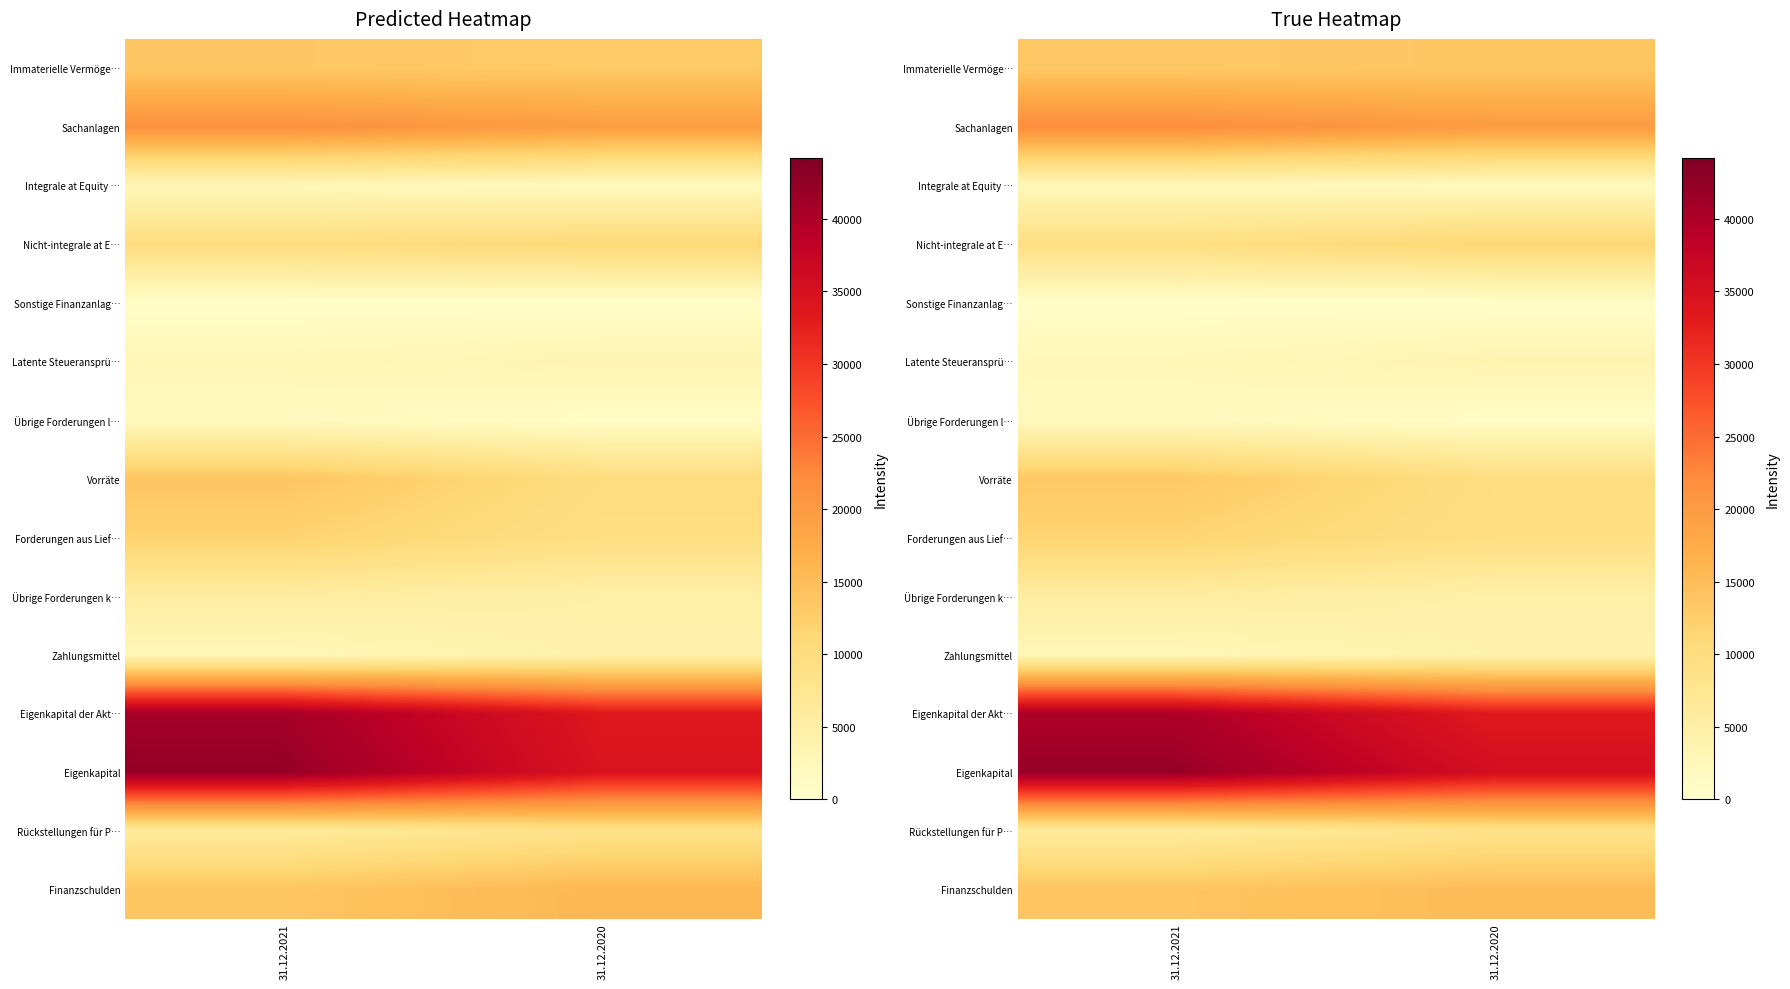

How many values in the Eigenkapital der Akt… series are below 39944?

1